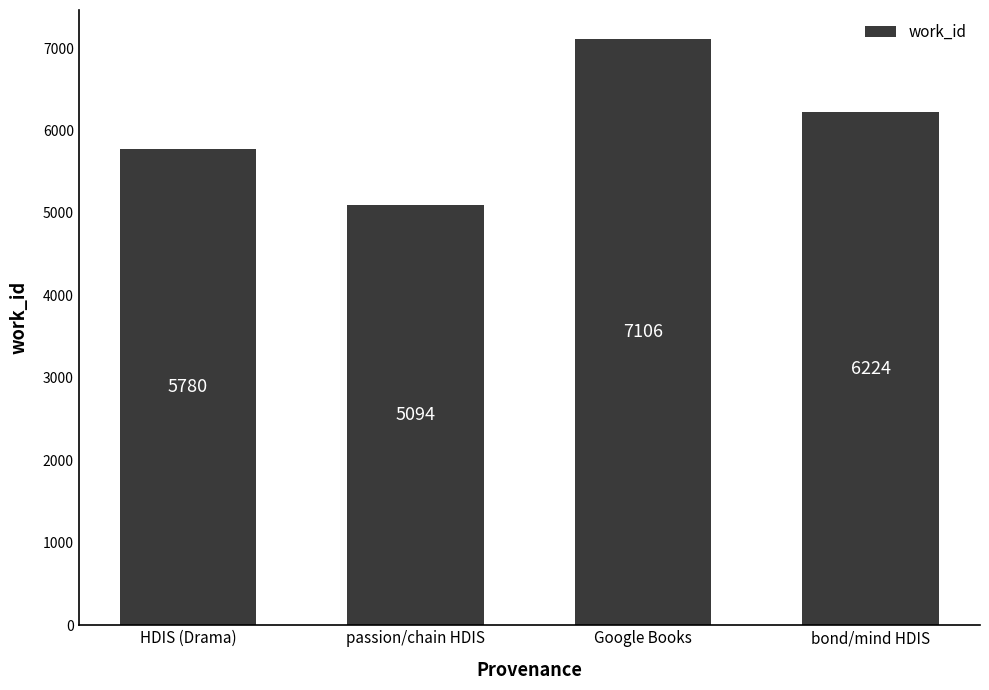

Are the bars horizontal?

No